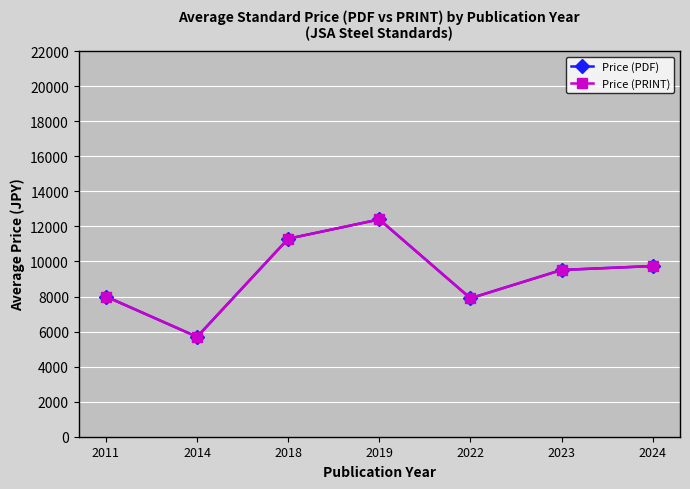

Does the chart have visible grid lines?

Yes